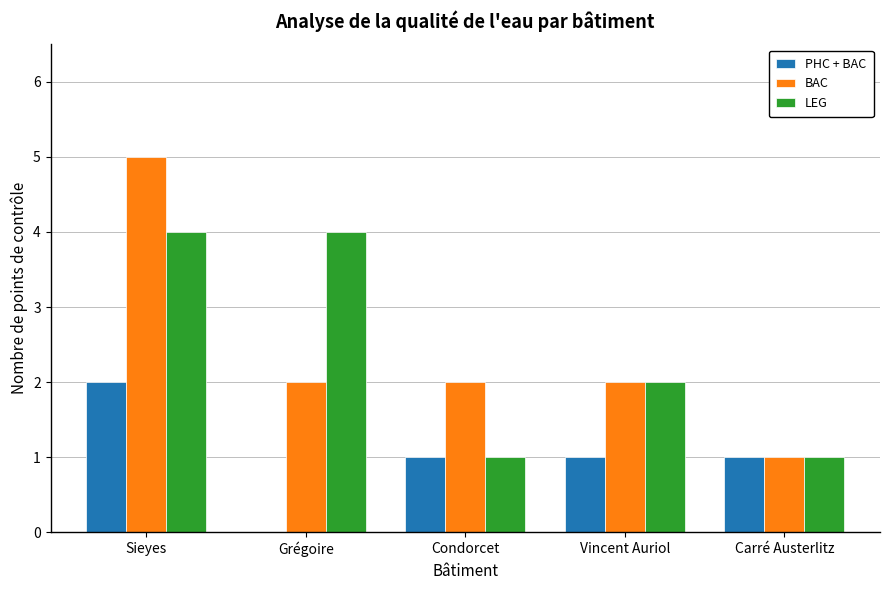

Which series changed the most between Sieyes and Vincent Auriol?

BAC